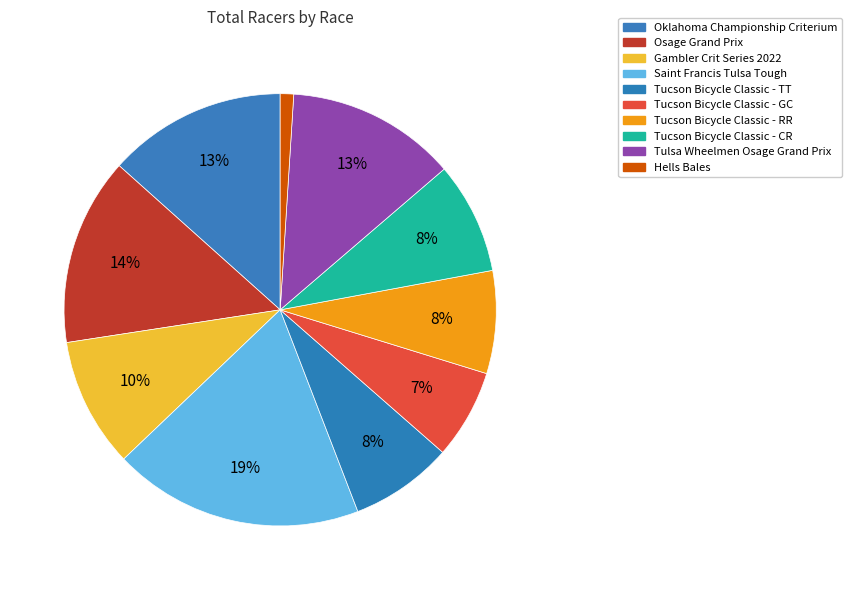

How many segments does this pie chart have?

10